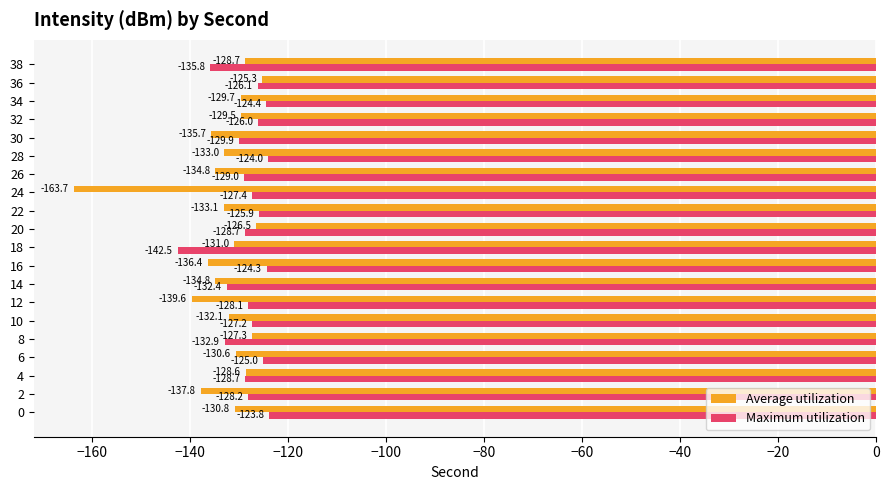

What is the lowest value of the Maximum utilization series?

-142.5